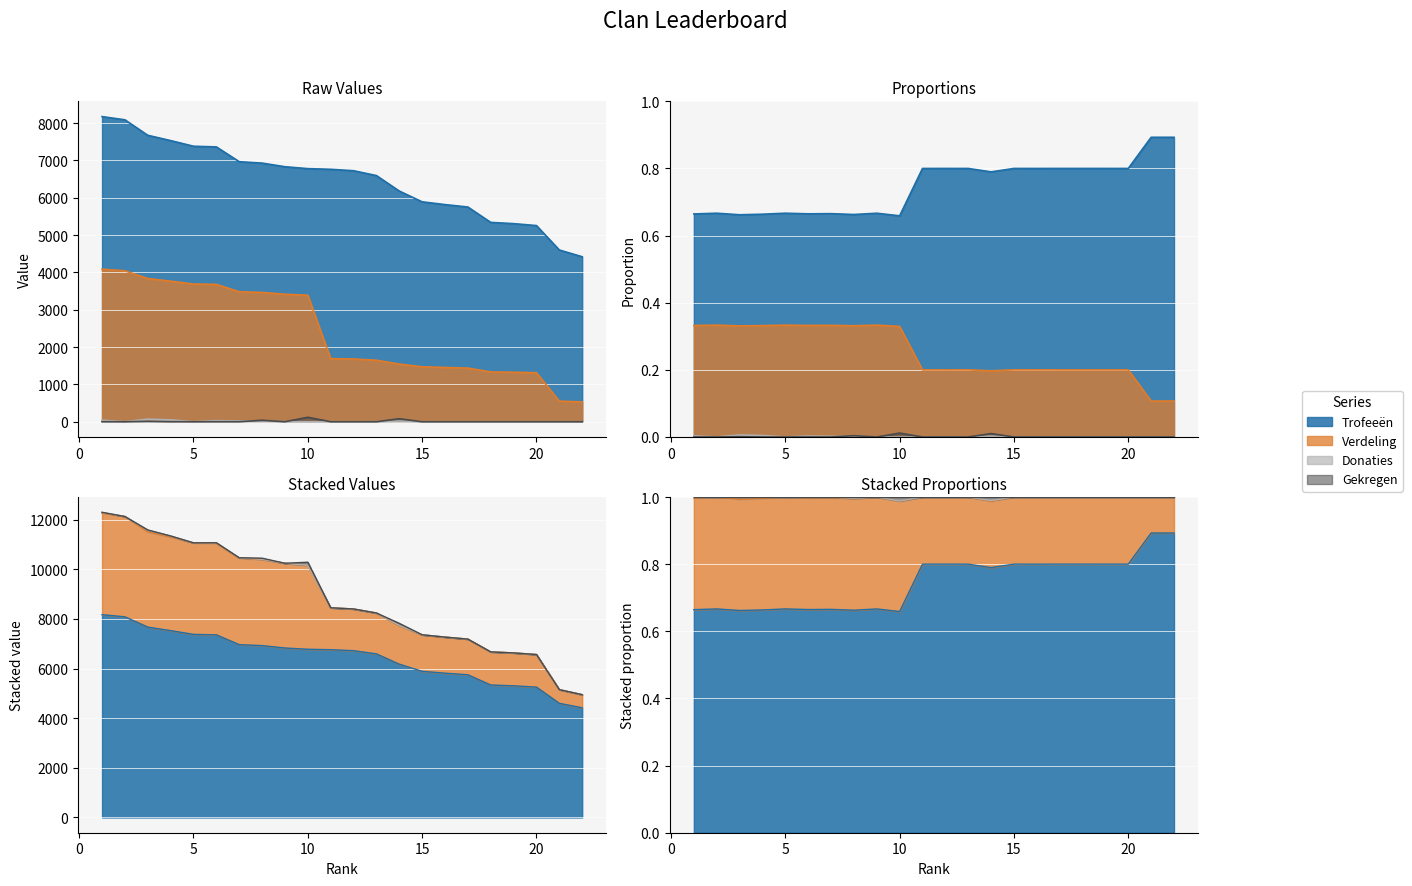

What is the difference between the Verdeling values at 20 and 12?

367